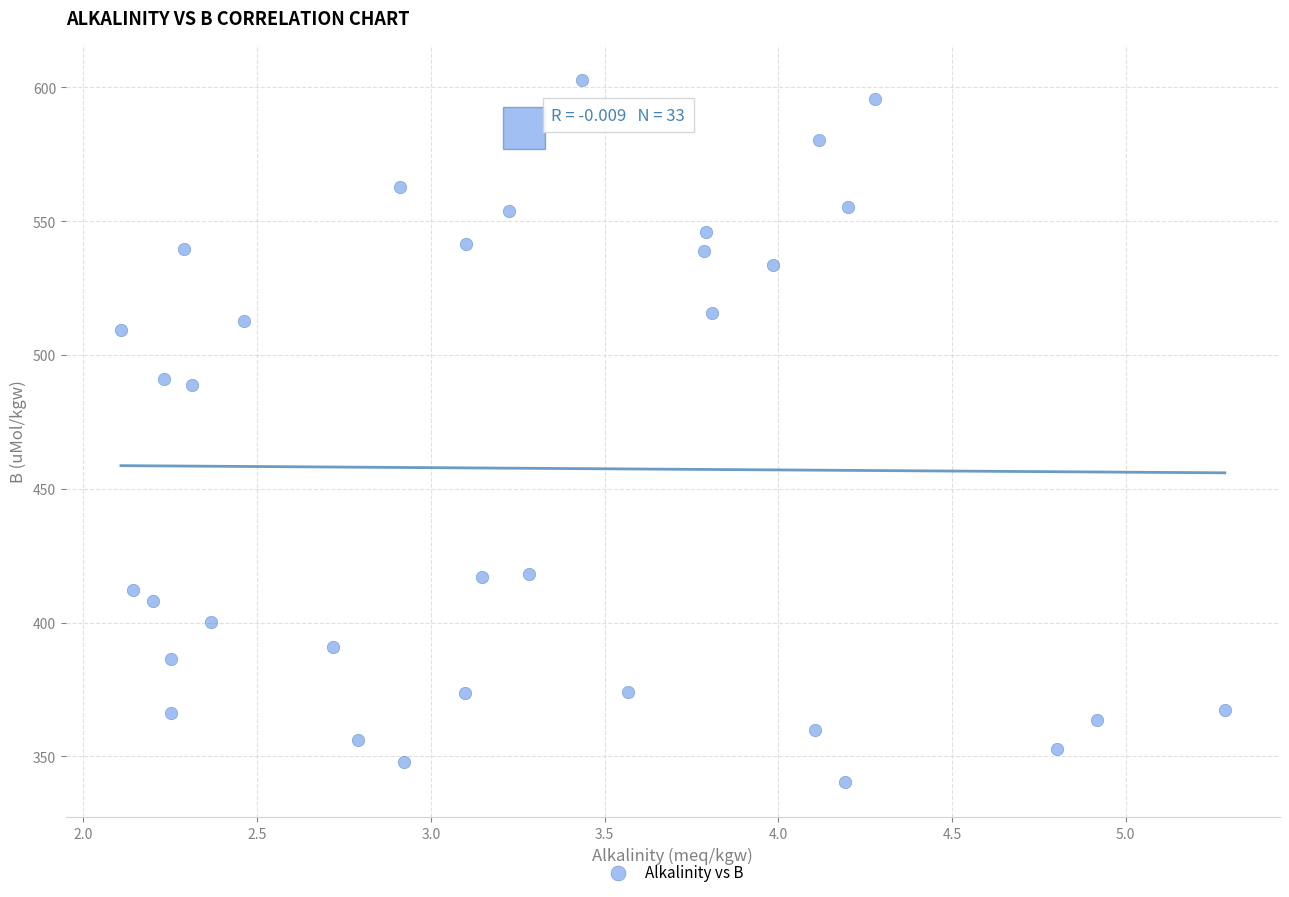

What is the range of Y values (max minus min)?

262.5